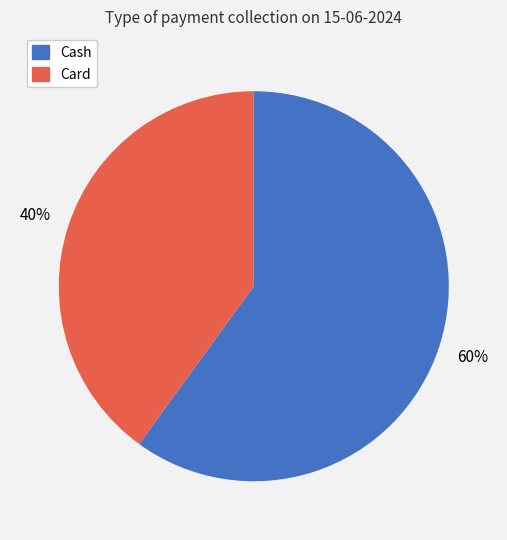

Is there any slice that represents more than half of the pie?

Yes